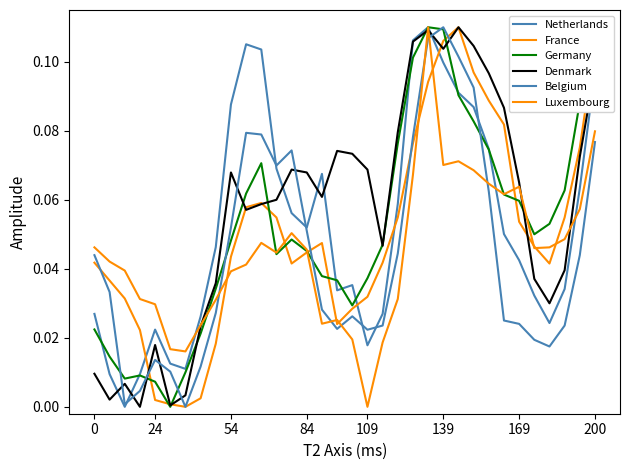

Reading right to left, list all the values displayed in this chart.

Netherlands: 0.1	0.1	0.0	0.0	0.0	0.0	0.1	0.1	0.1	0.1	0.1	0.1	0.1	0.1	0.0	0.0	0.0	0.0	0.1	0.1	0.1	0.1	0.1	0.1	0.1	0.0	0.0	0.0	0.0	0.0	0.0	0.0	0.0	0.0
France: 0.1	0.1	0.1	0.0	0.0	0.1	0.1	0.1	0.1	0.1	0.1	0.1	0.1	0.1	0.0	0.0	0.0	0.0	0.0	0.0	0.0	0.1	0.1	0.1	0.0	0.0	0.0	0.0	0.0	0.0	0.0	0.0	0.0	0.0
Germany: 0.1	0.1	0.1	0.1	0.0	0.1	0.1	0.1	0.1	0.1	0.1	0.1	0.1	0.1	0.0	0.0	0.0	0.0	0.0	0.0	0.0	0.0	0.1	0.1	0.0	0.0	0.0	0.0	0.0	0.0	0.0	0.0	0.0	0.0
Denmark: 0.1	0.1	0.0	0.0	0.0	0.1	0.1	0.1	0.1	0.1	0.1	0.1	0.1	0.1	0.0	0.1	0.1	0.1	0.1	0.1	0.1	0.1	0.1	0.1	0.1	0.0	0.0	0.0	0.0	0.0	0.0	0.0	0.0	0.0
Belgium: 0.1	0.0	0.0	0.0	0.0	0.0	0.0	0.1	0.1	0.1	0.1	0.1	0.1	0.0	0.0	0.0	0.0	0.0	0.0	0.1	0.1	0.1	0.1	0.1	0.1	0.0	0.0	0.0	0.0	0.0	0.0	0.0	0.0	0.0
Luxembourg: 0.1	0.1	0.0	0.0	0.0	0.1	0.1	0.1	0.1	0.1	0.1	0.1	0.1	0.0	0.0	0.0	0.0	0.0	0.0	0.0	0.1	0.0	0.0	0.0	0.0	0.0	0.0	0.0	0.0	0.0	0.0	0.0	0.0	0.0